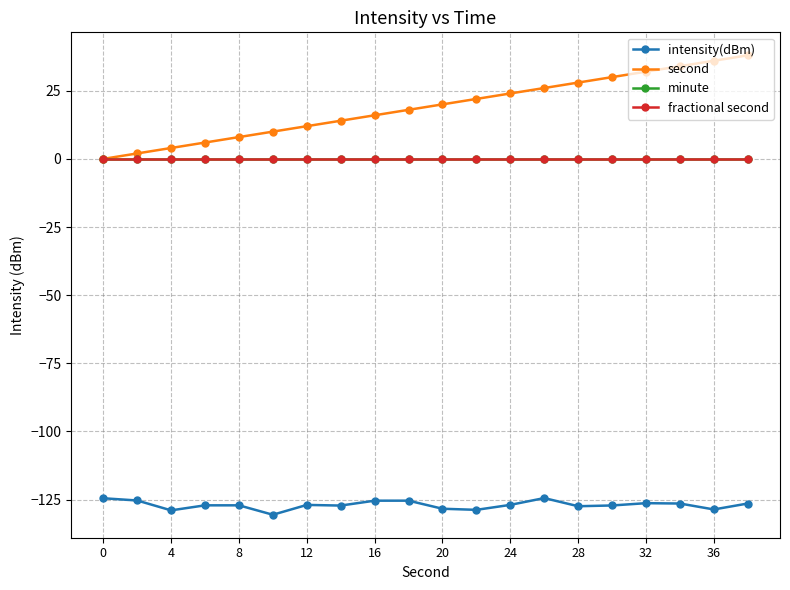

Reading left to right, transcribe all the data shown in this chart.

intensity(dBm): -124.5	-125.3	-128.9	-127.1	-127.1	-130.6	-126.9	-127.2	-125.4	-125.4	-128.3	-128.8	-126.9	-124.4	-127.4	-127.1	-126.3	-126.4	-128.6	-126.4
second: 0.0	2.0	4.0	6.0	8.0	10.0	12.0	14.0	16.0	18.0	20.0	22.0	24.0	26.0	28.0	30.0	32.0	34.0	36.0	38.0
minute: 0.0	0.0	0.0	0.0	0.0	0.0	0.0	0.0	0.0	0.0	0.0	0.0	0.0	0.0	0.0	0.0	0.0	0.0	0.0	0.0
fractional second: 0.0	0.0	0.0	0.0	0.0	0.0	0.0	0.0	0.0	0.0	0.0	0.0	0.0	0.0	0.0	0.0	0.0	0.0	0.0	0.0